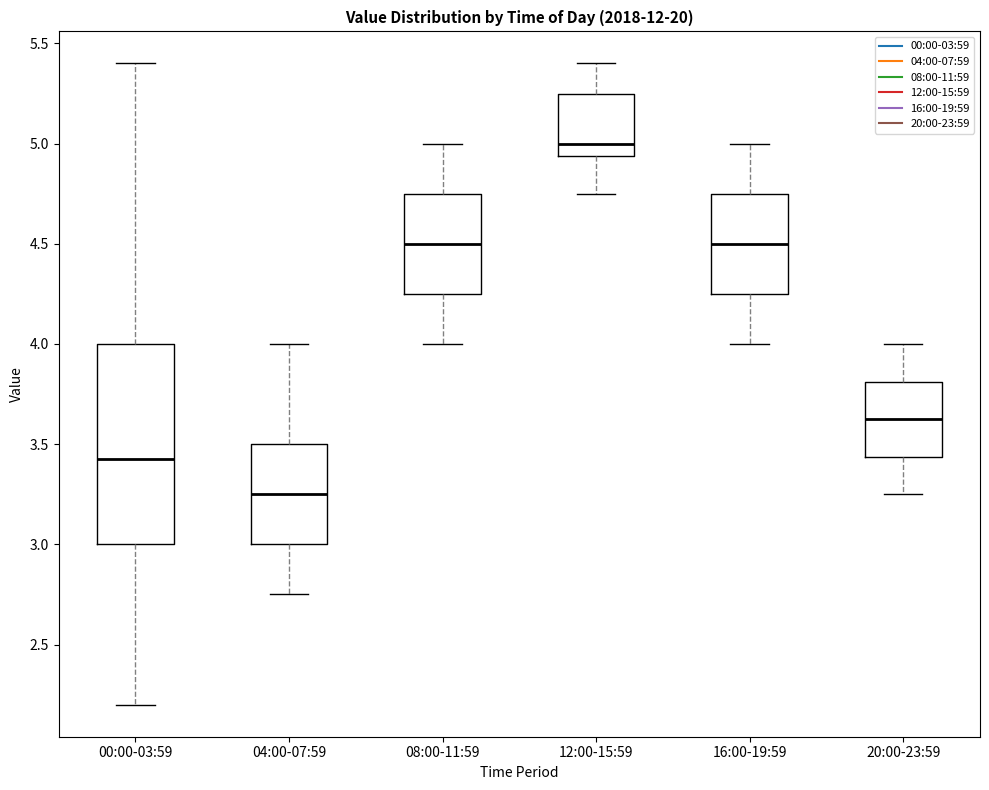

Reading left to right, transcribe this box plot: for each box, give where its median line is, the range the box spans, and where its two whiskers end, as read against the y-axis. The values are not printed on the chart, so give them approximately, as read against the axis.

00:00-03:59: median 3.45, box 3.00 to 4.00, whiskers 2.20 to 5.40
04:00-07:59: median 3.25, box 3.00 to 3.50, whiskers 2.75 to 4.00
08:00-11:59: median 4.50, box 4.25 to 4.75, whiskers 4.00 to 5.00
12:00-15:59: median 5.00, box 4.95 to 5.25, whiskers 4.75 to 5.40
16:00-19:59: median 4.50, box 4.25 to 4.75, whiskers 4.00 to 5.00
20:00-23:59: median 3.65, box 3.45 to 3.80, whiskers 3.25 to 4.00